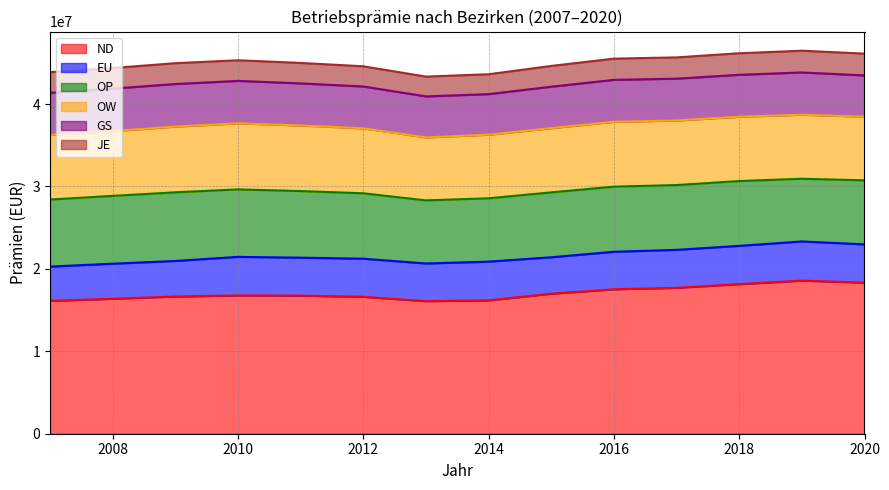

True or false: ND has a value of 23492491 at 2013.

False